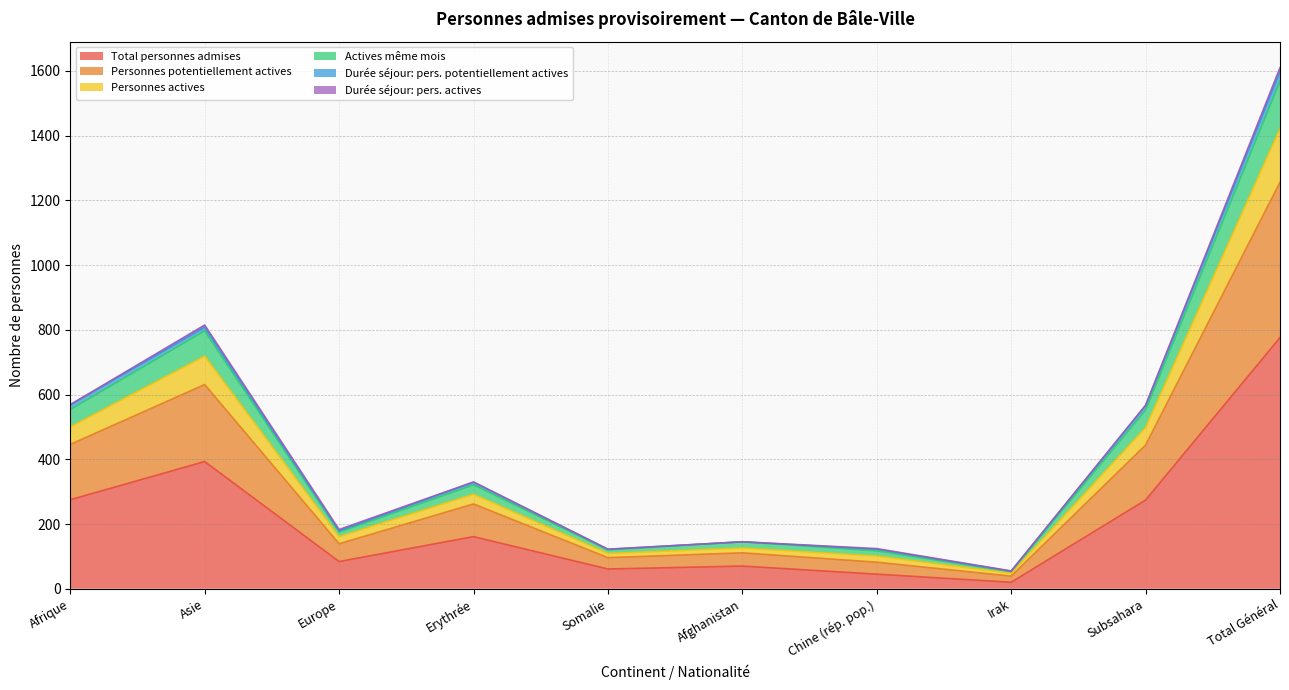

What is the label of the 4th point from the right?

Chine (rép. pop.)